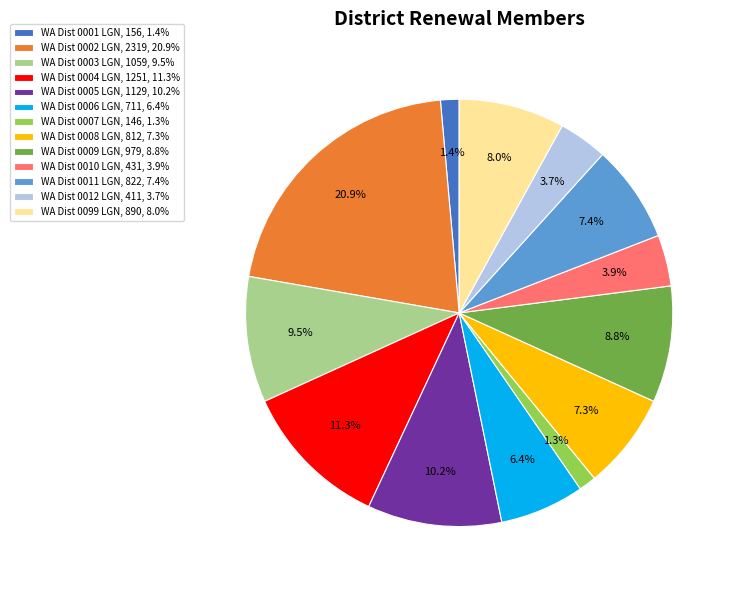

True or false: WA Dist 0002 LGN accounts for 21% of the total.

True